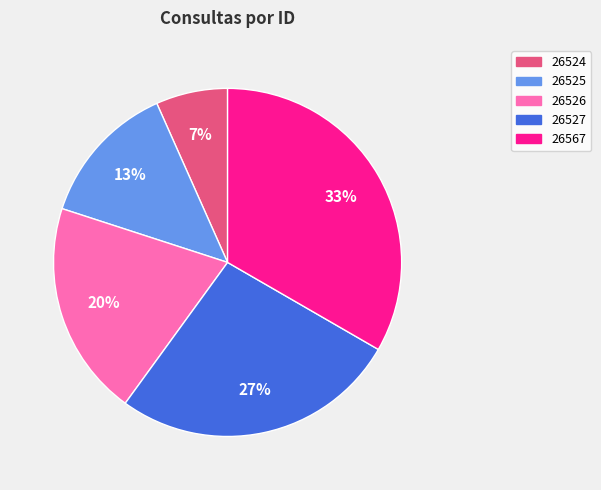

Count the number of slices in the pie.

5